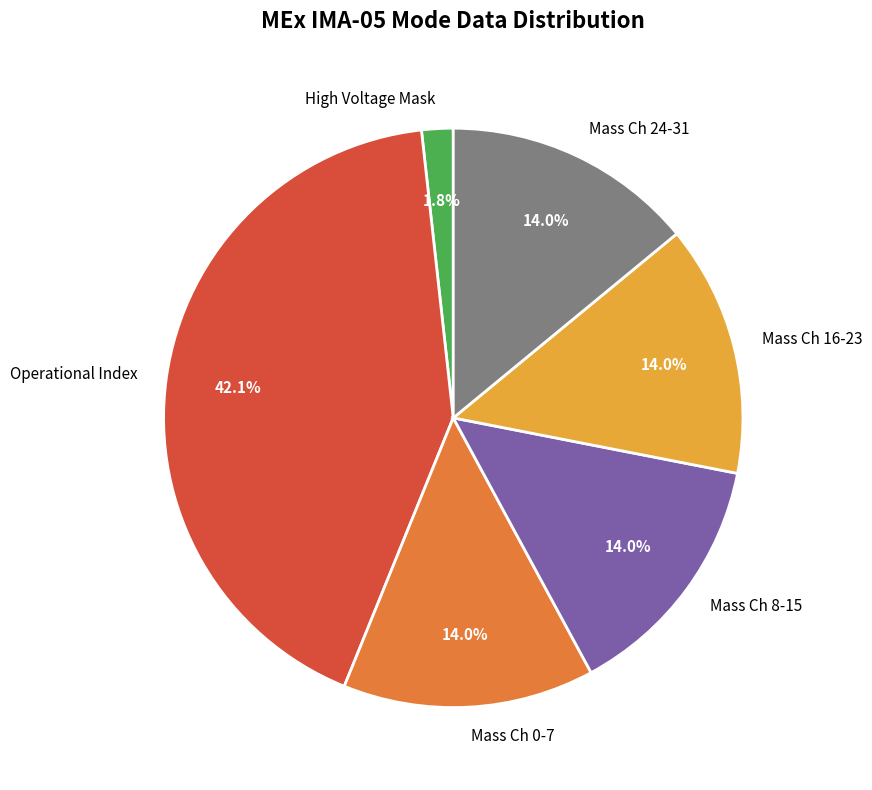

Is the sum of Mass Ch 24-31 and Mass Ch 0-7 greater than half?

No